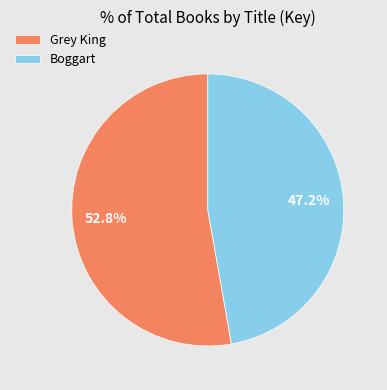

To the nearest percent, what is the combined percentage of Boggart and Grey King?

100%